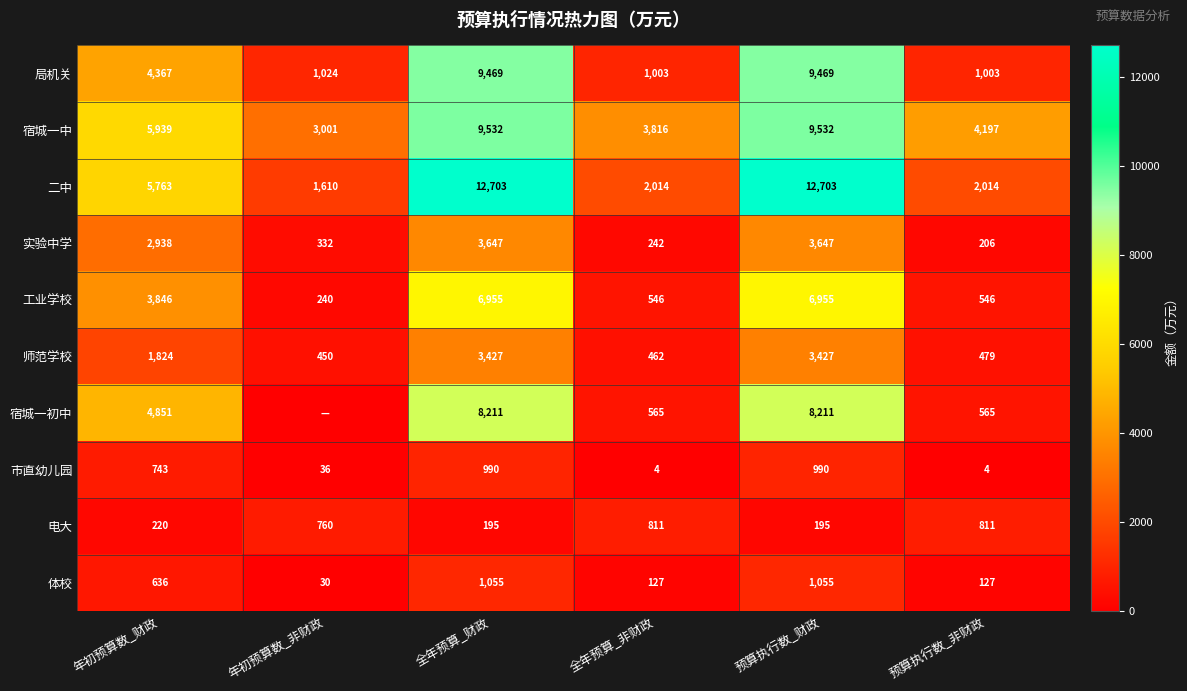

The value of 二中 at 全年预算_财政 is 6844.9. True or false?

False